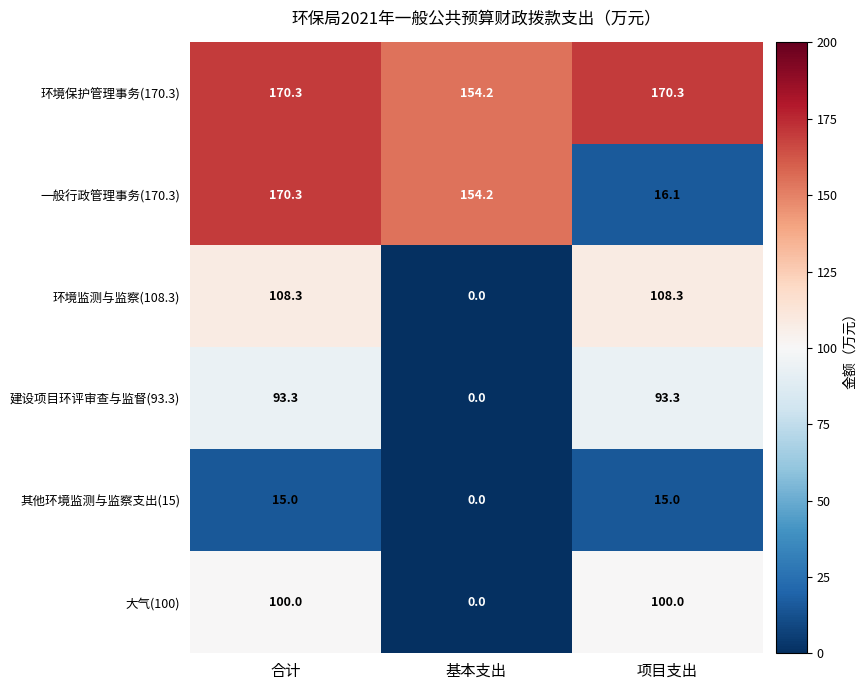

Is it true that 大气(100) equals 100.0 at 项目支出?

True